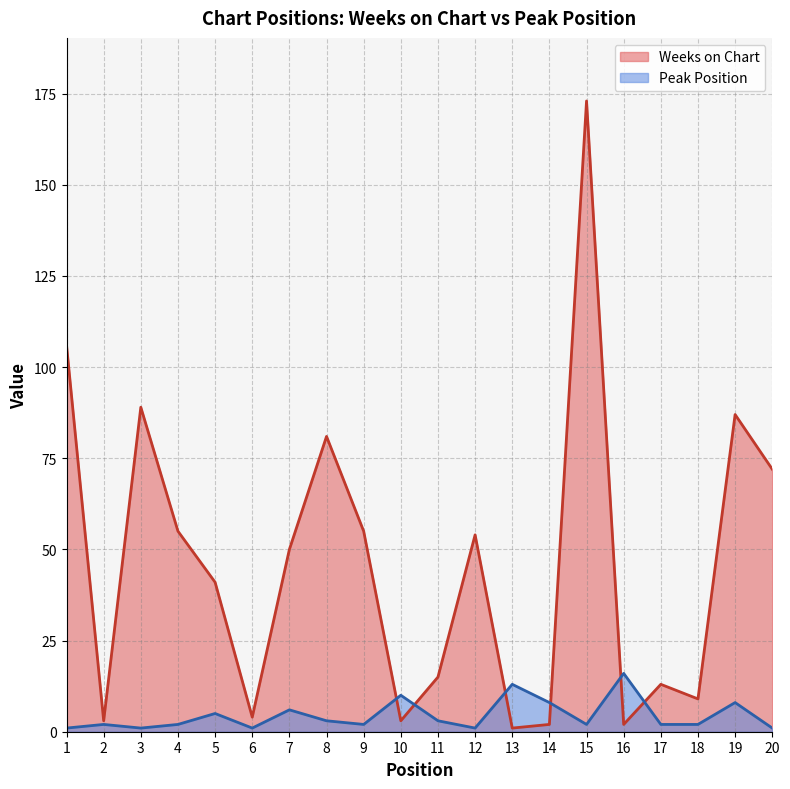

How many data points in Weeks on Chart are above 50?

9